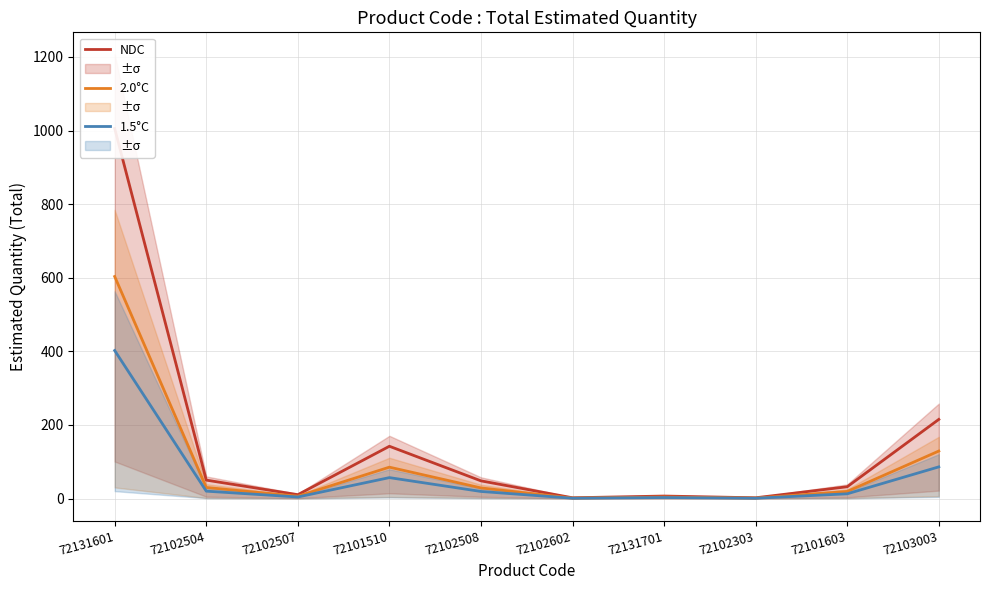

What are all the series names shown in the legend?

NDC, 2.0°C, 1.5°C